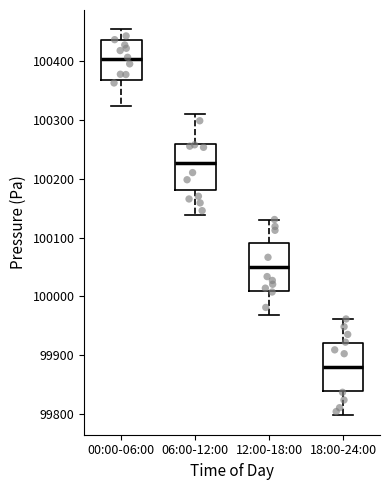

Where does the lower whisker of the box for 06:00-12:00 end on the y-axis? The values are not printed on the chart, so give them approximately, as read against the axis.

100140